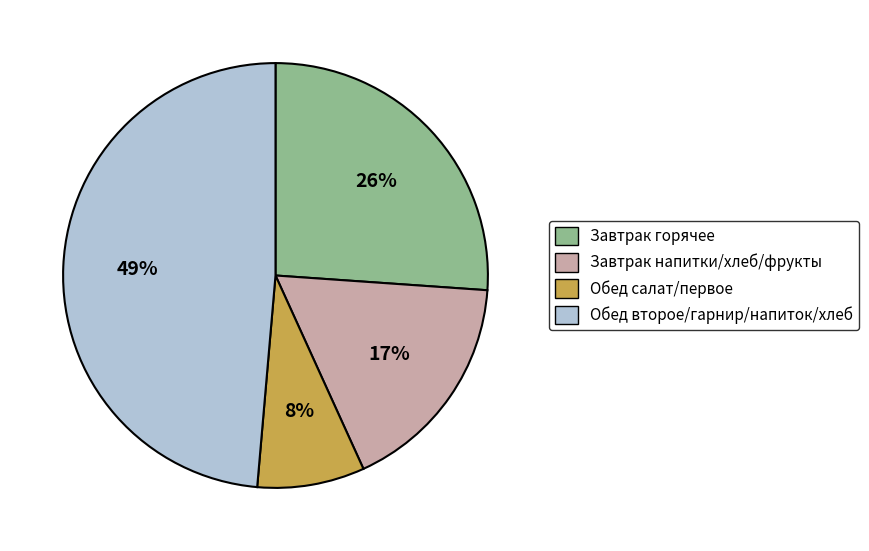

How many slices are in this pie chart?

4